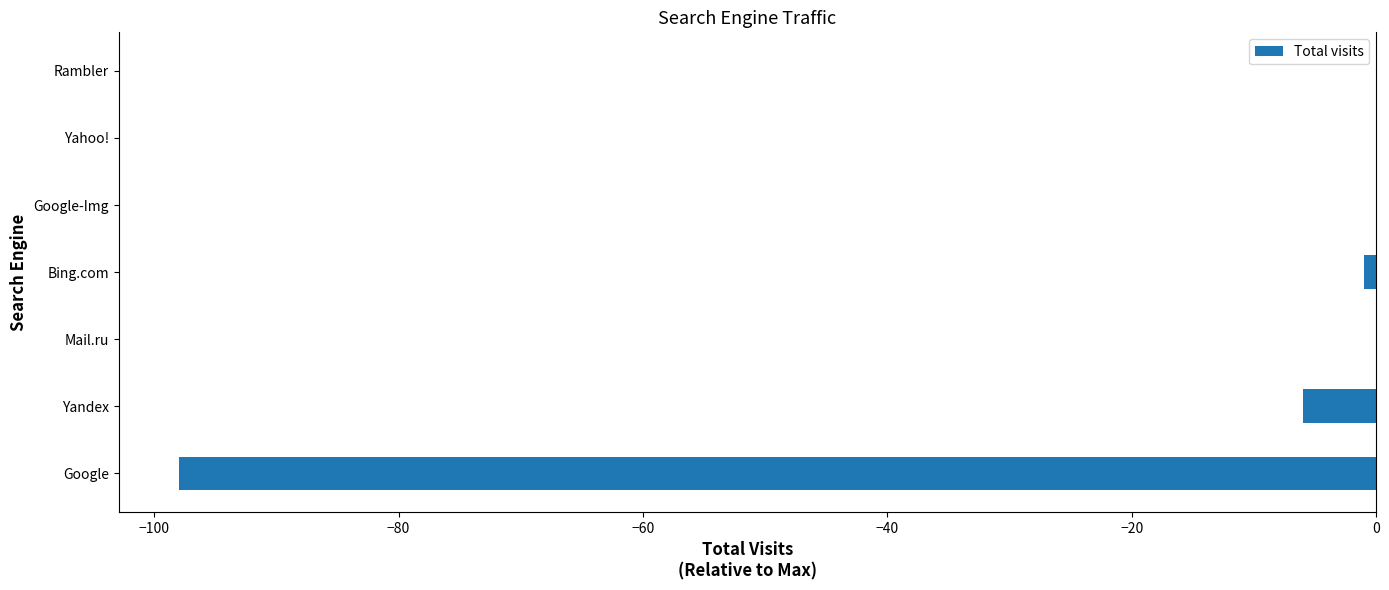

Is it true that the value at Yahoo! is 0?

True